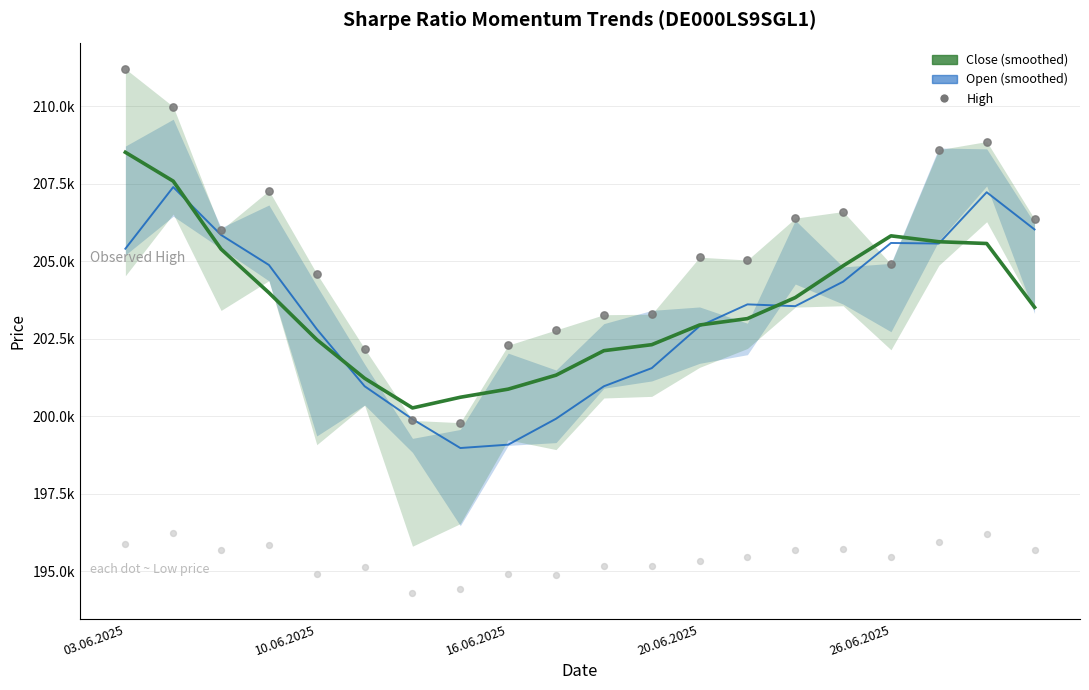

Which series reaches the maximum Y coordinate?

High